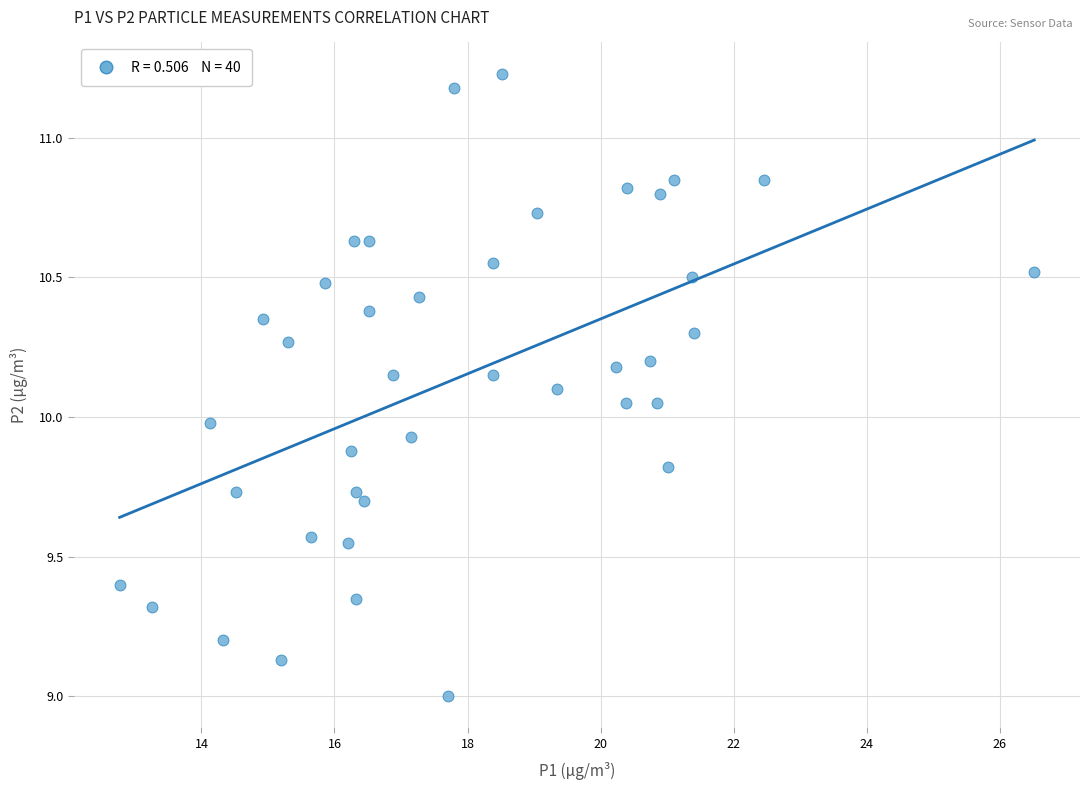

What is the range of X values (max minus min)?

13.8